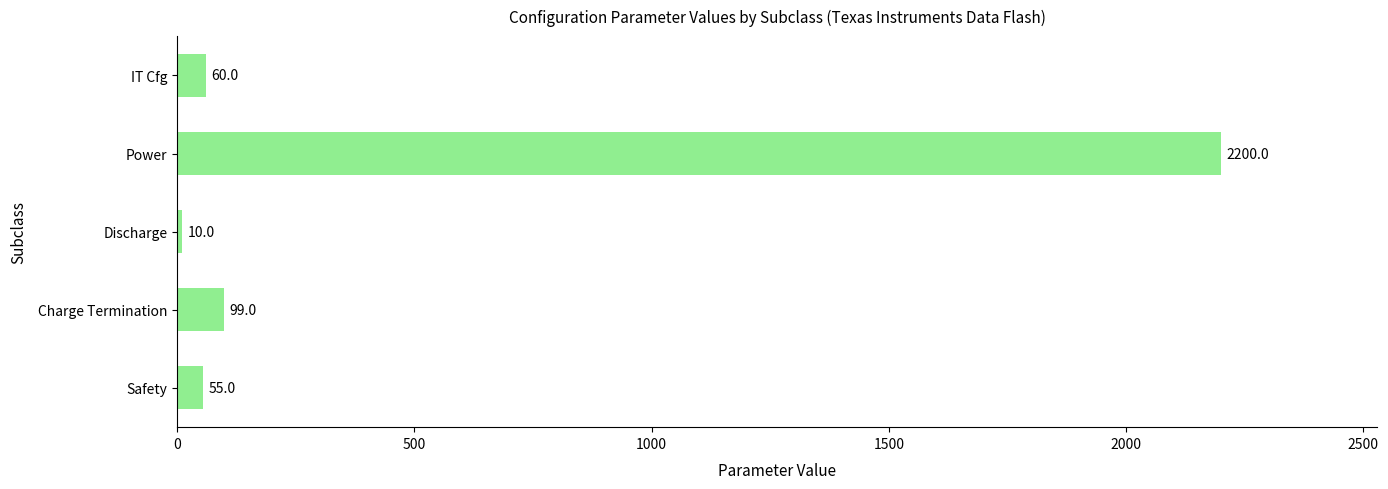

Where is the data nearest to the value 1105?

Charge Termination